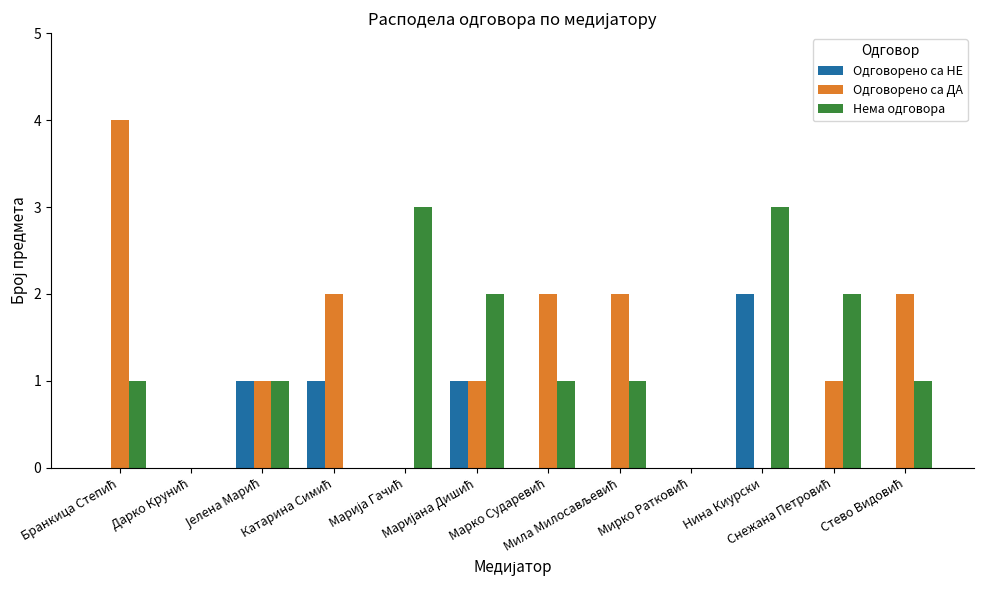

What is the sum of all Нема одговора values?

15